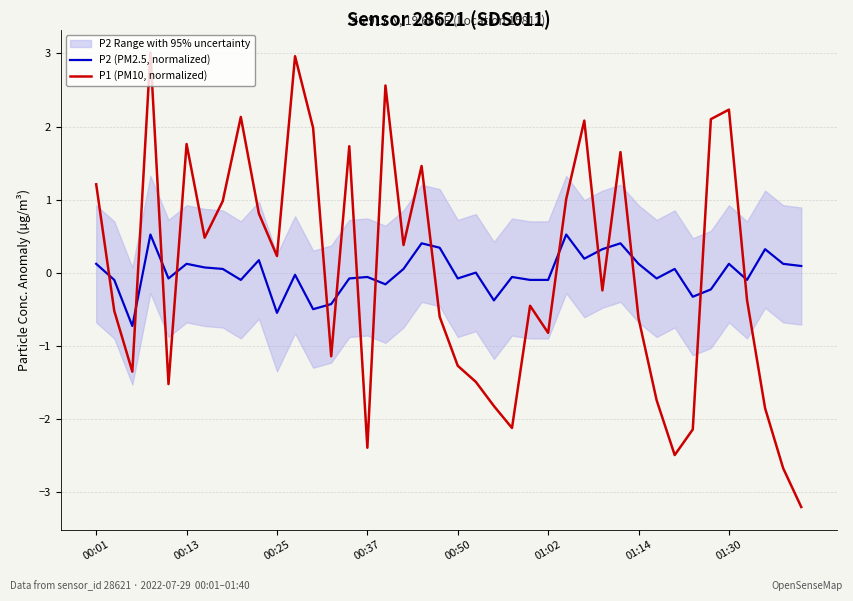

Is this an area chart (filled region under the line)?

No